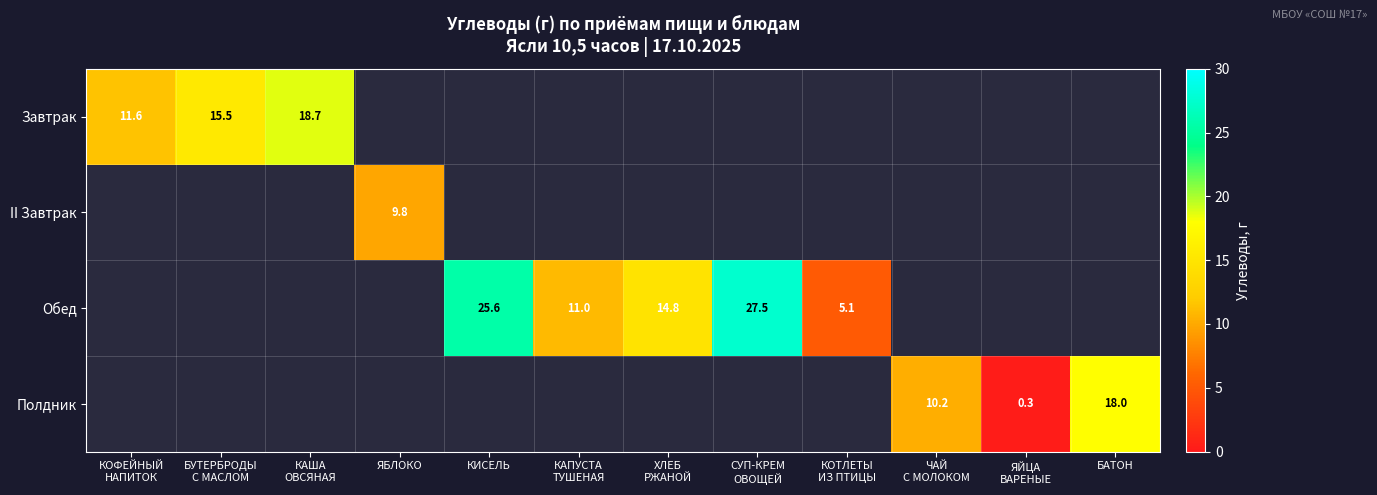

Which has a higher value, ЯЙЦА
ВАРЕНЫЕ or КАША
ОВСЯНАЯ?

КАША
ОВСЯНАЯ